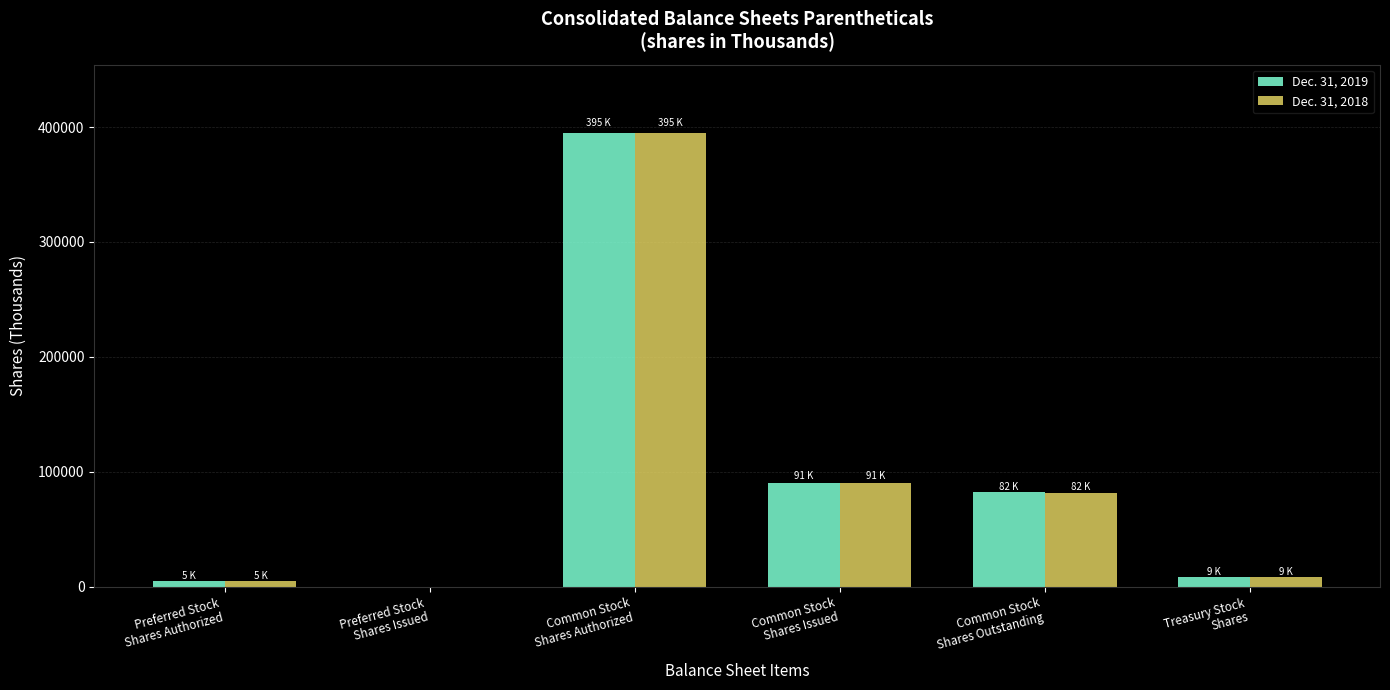

What are all the series names shown in the legend?

Dec. 31, 2019, Dec. 31, 2018